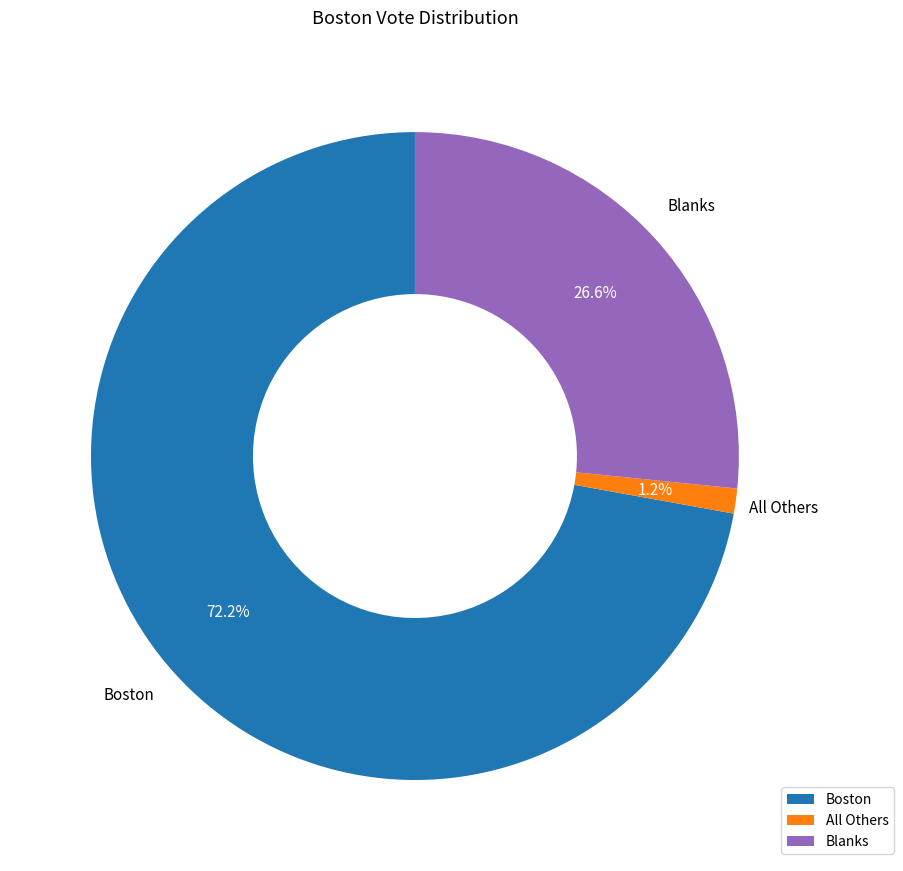

Rank the categories by value from highest to lowest.

Boston, Blanks, All Others